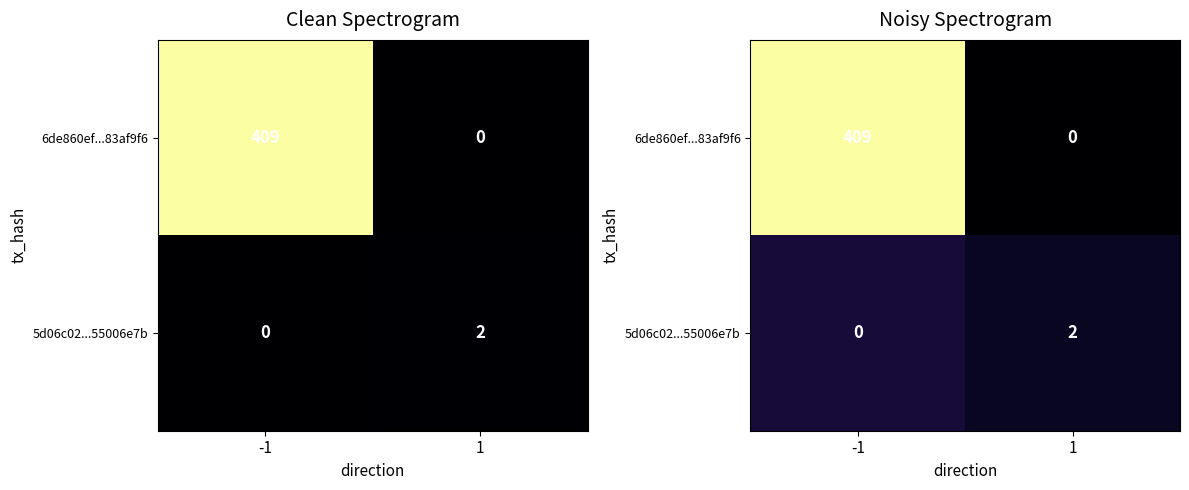

Which category has the highest value across all series?

-1